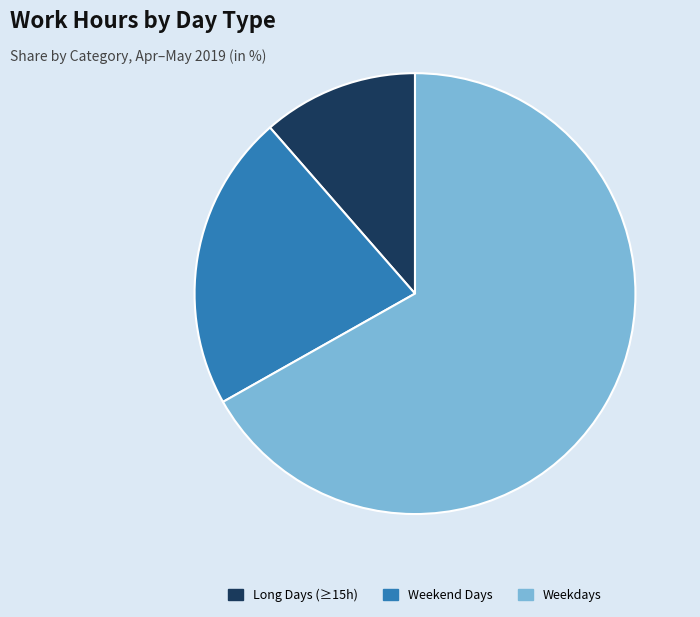

Do Weekend Days and Weekdays together represent more than half of the pie?

Yes